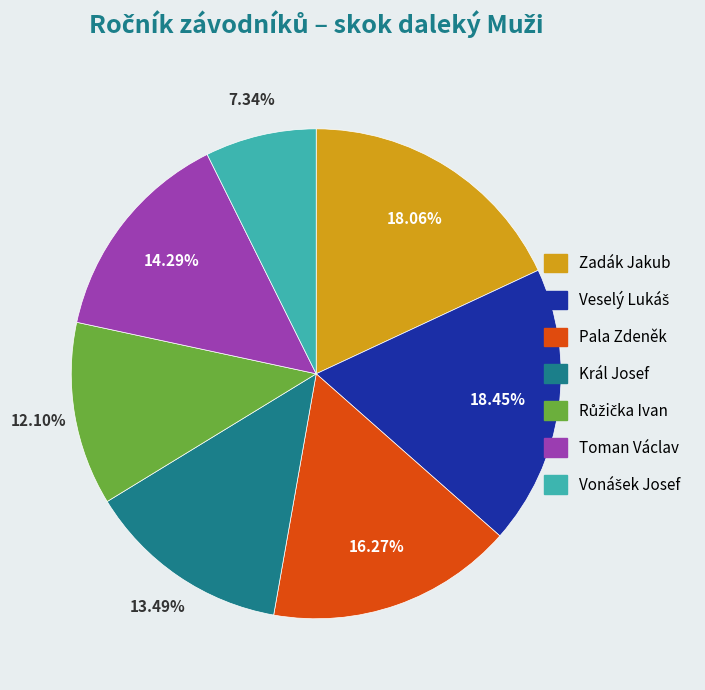

Is there a majority slice in this chart?

No